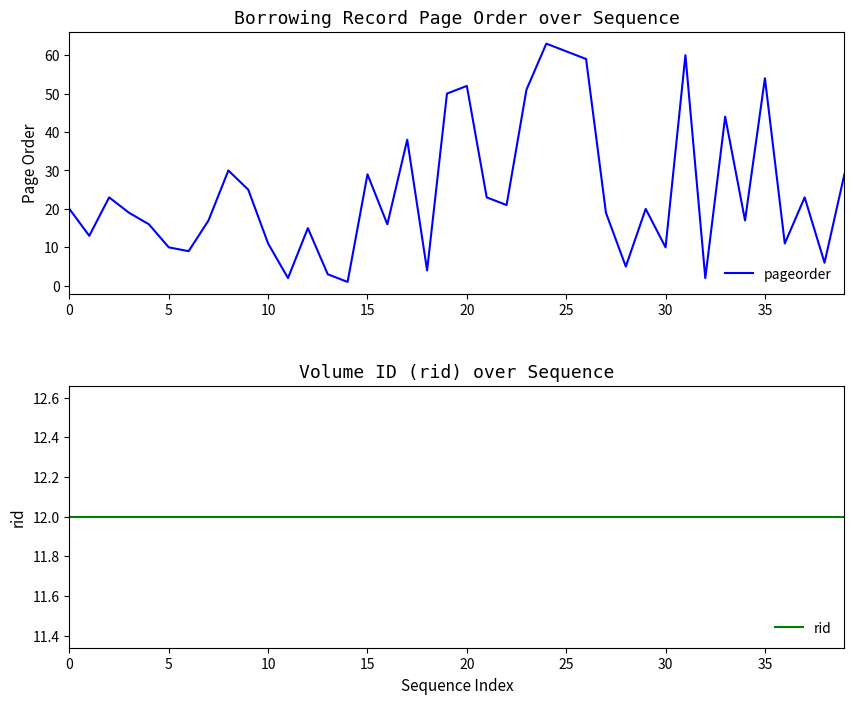

What is the greatest value displayed?

63